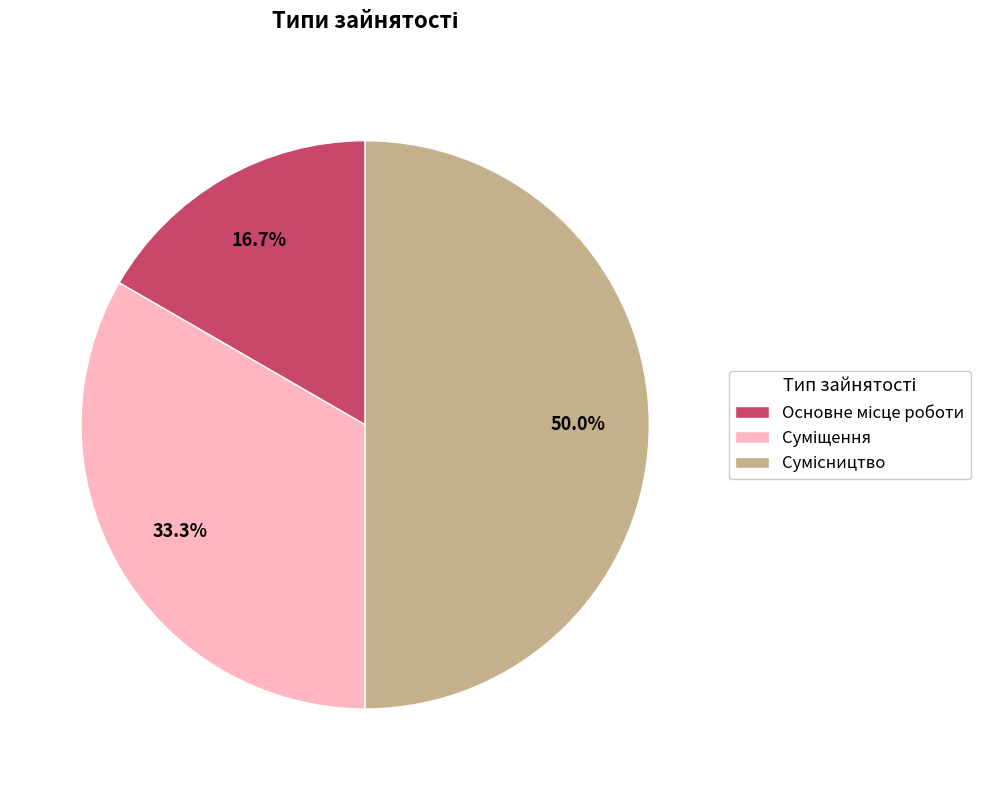

To the nearest percent, what percentage of the pie is Основне місце роботи?

17%